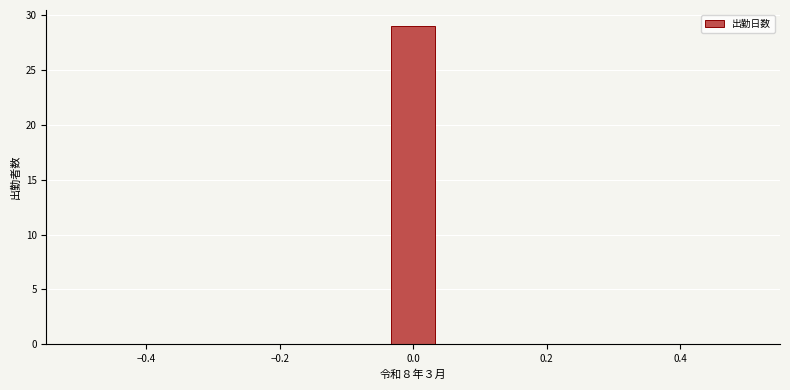

Read against the x-axis, roughly where is the centre of the tallest bar?

0.00